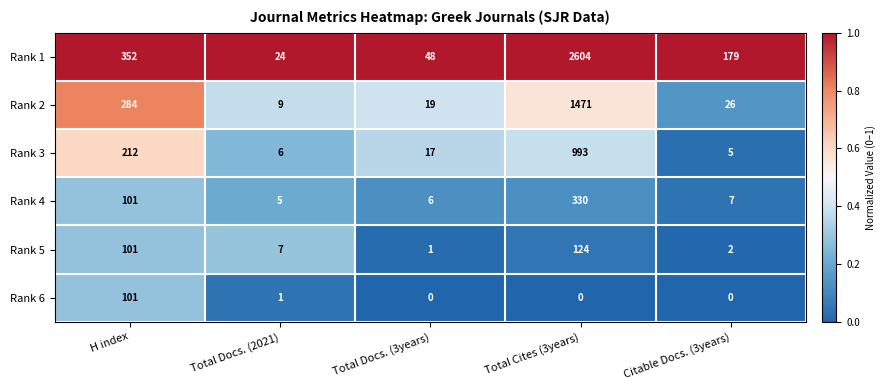

What is the average value of the Rank 1 series?

641